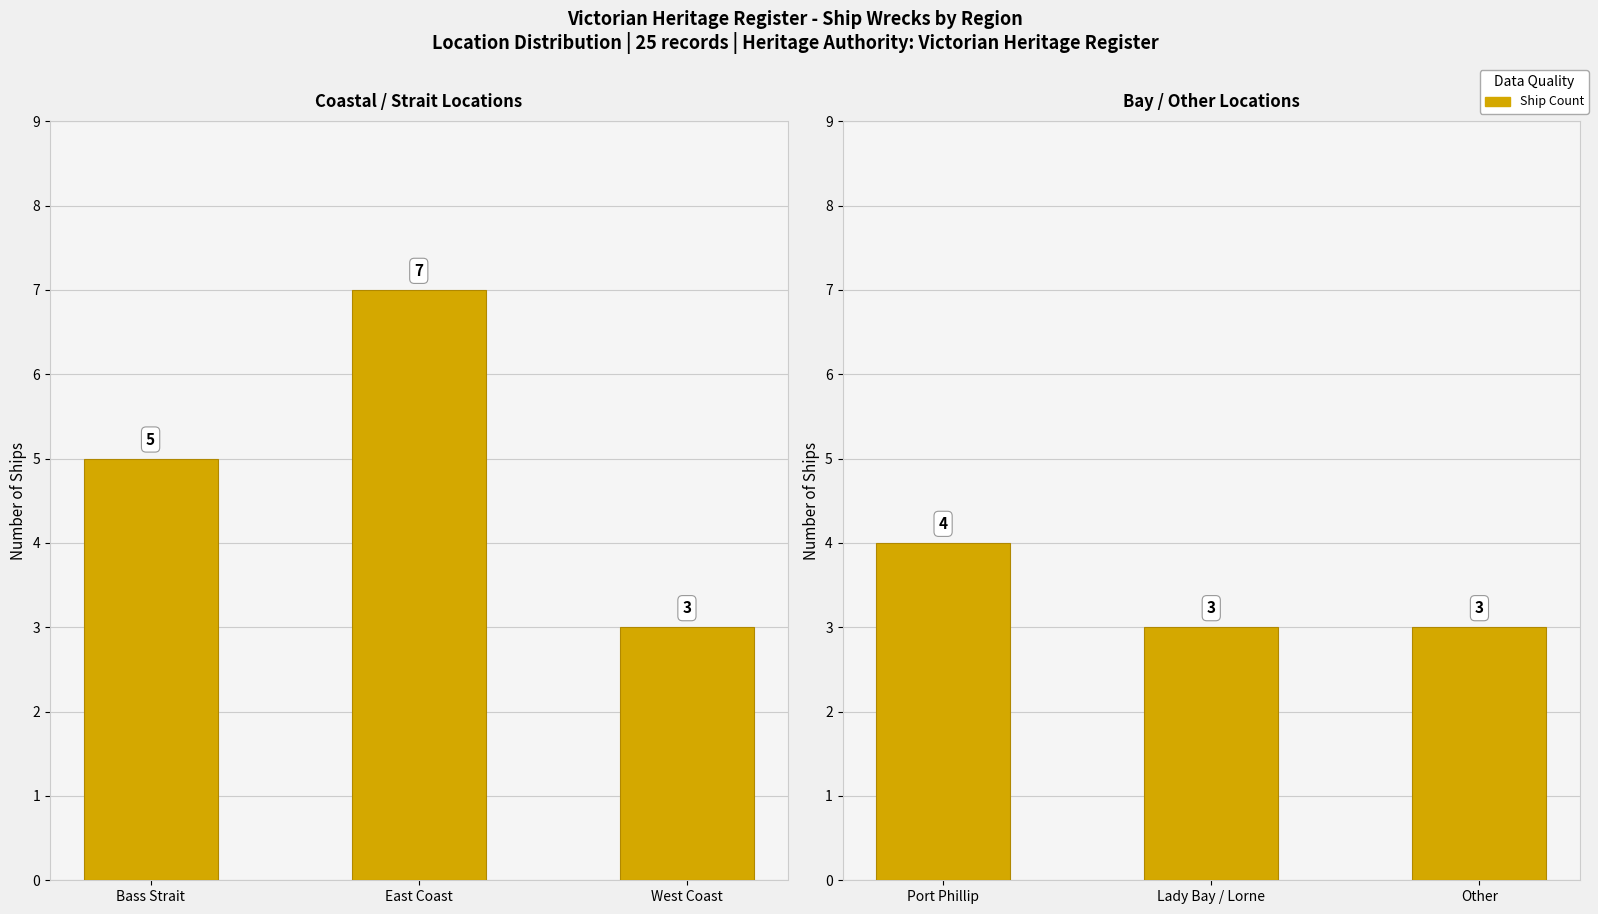

Are the bars horizontal?

No